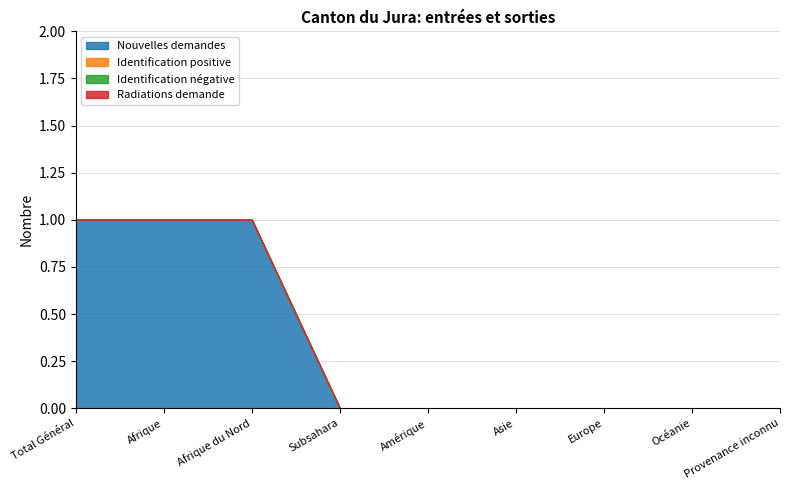

How many lines are shown in the chart?

4